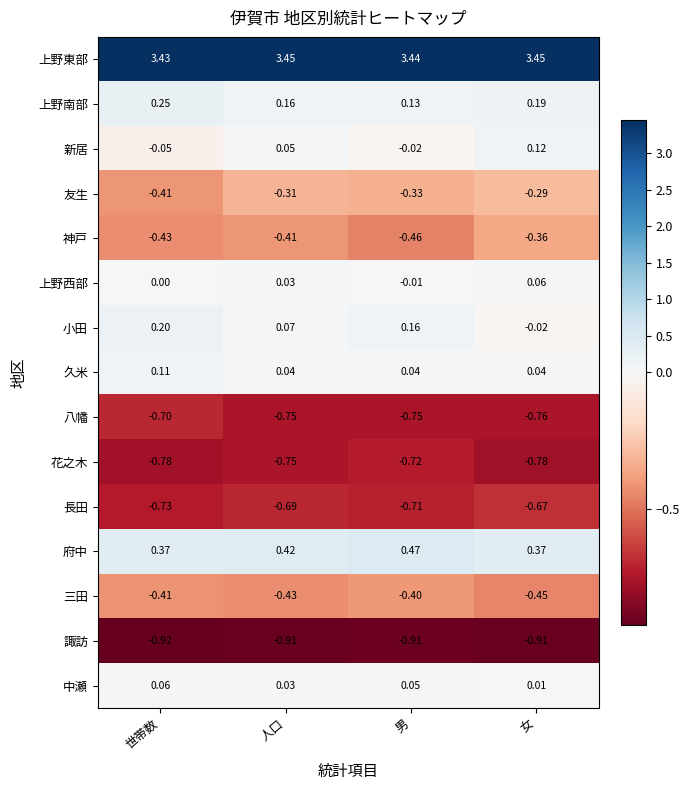

How many series are shown in this chart?

15